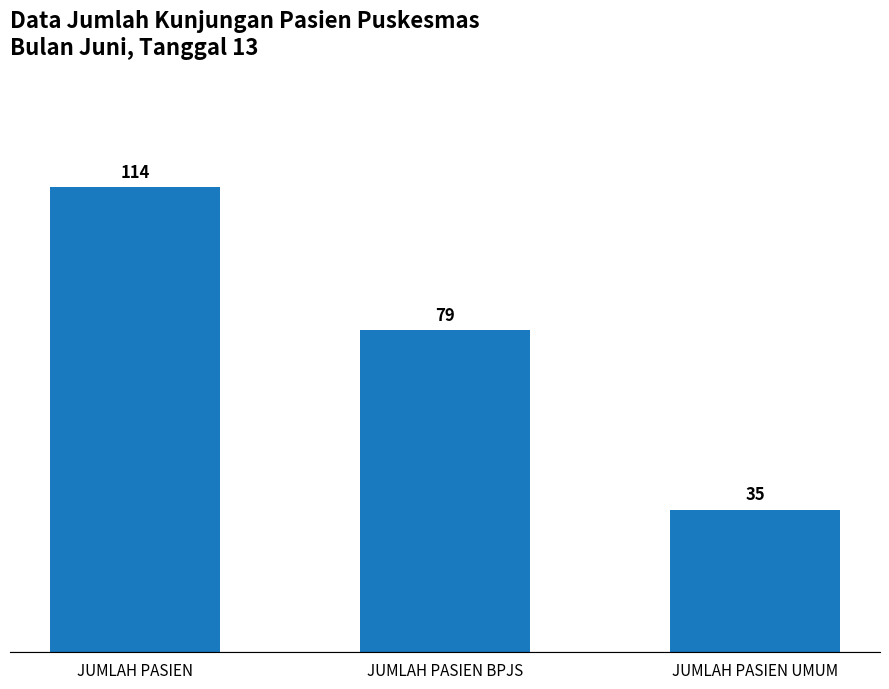

What is the change in value from JUMLAH PASIEN to JUMLAH PASIEN BPJS?

-35